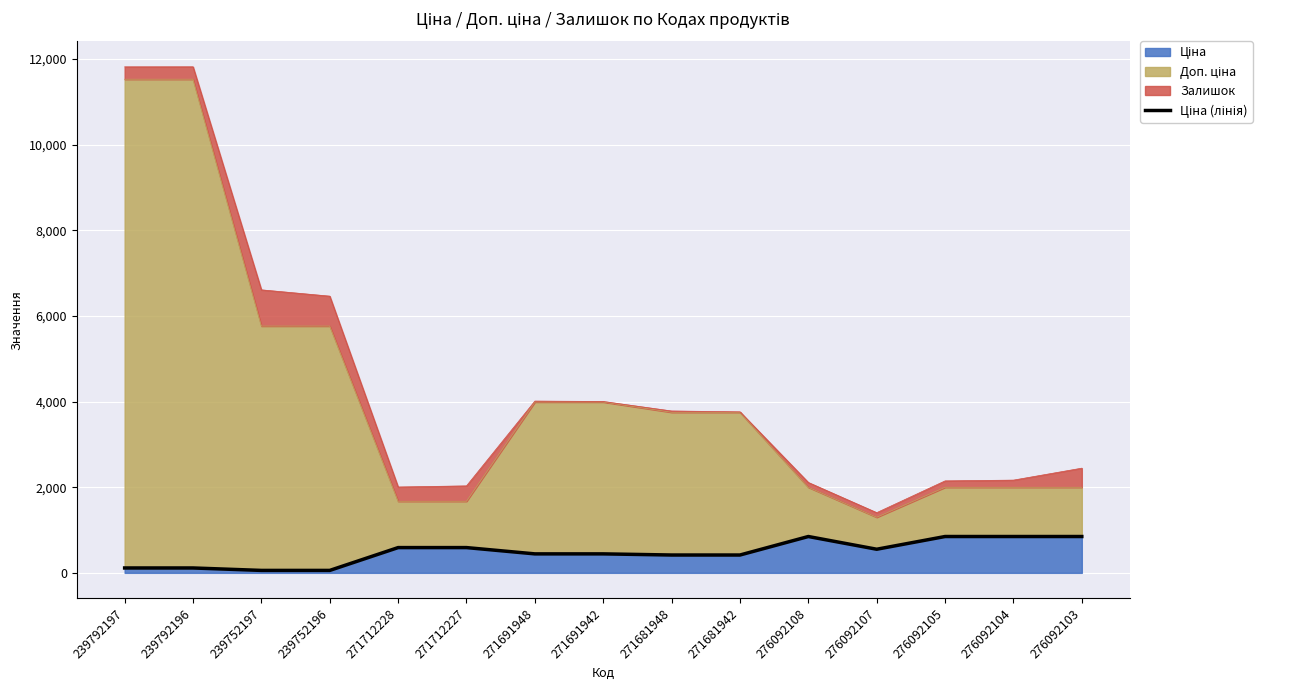

Where does the data first go above 443?

271712228